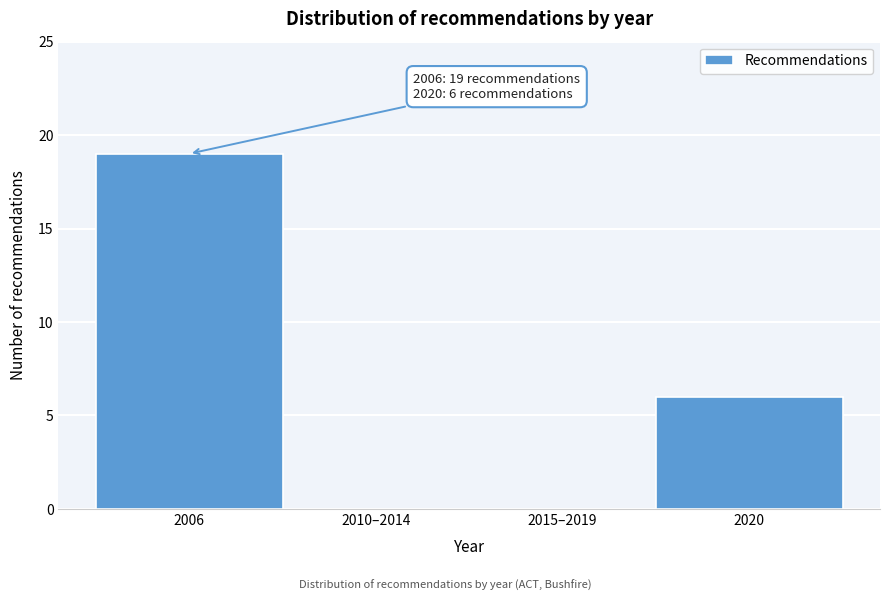

Reading left to right, what are all the values shown in this chart?

2006=19	2010–2014=0	2015–2019=0	2020=6